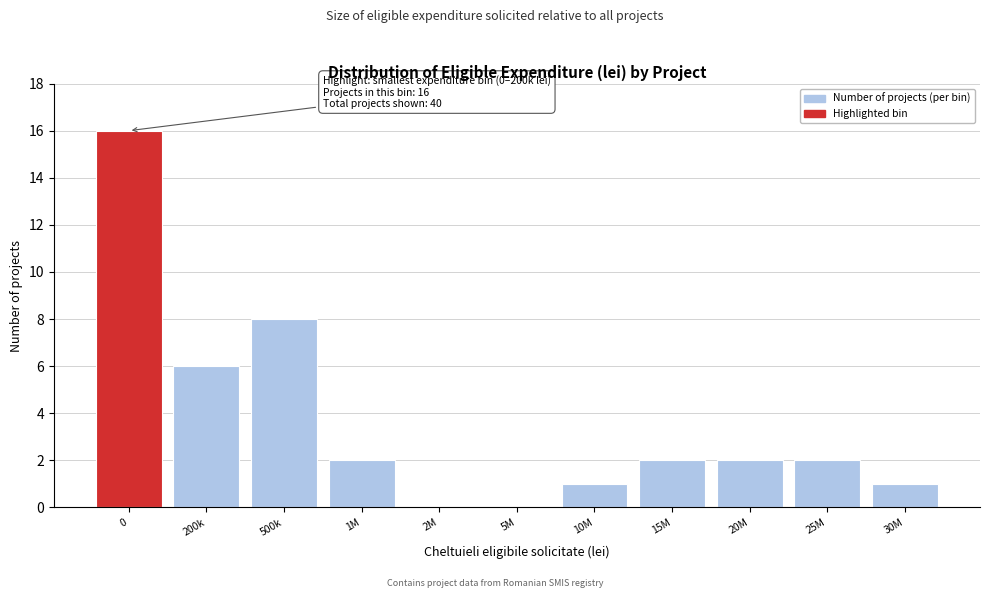

Reading right to left, what are all the values shown in this chart?

30M=1	25M=2	20M=2	15M=2	10M=1	5M=0	2M=0	1M=2	500k=8	200k=6	0=16